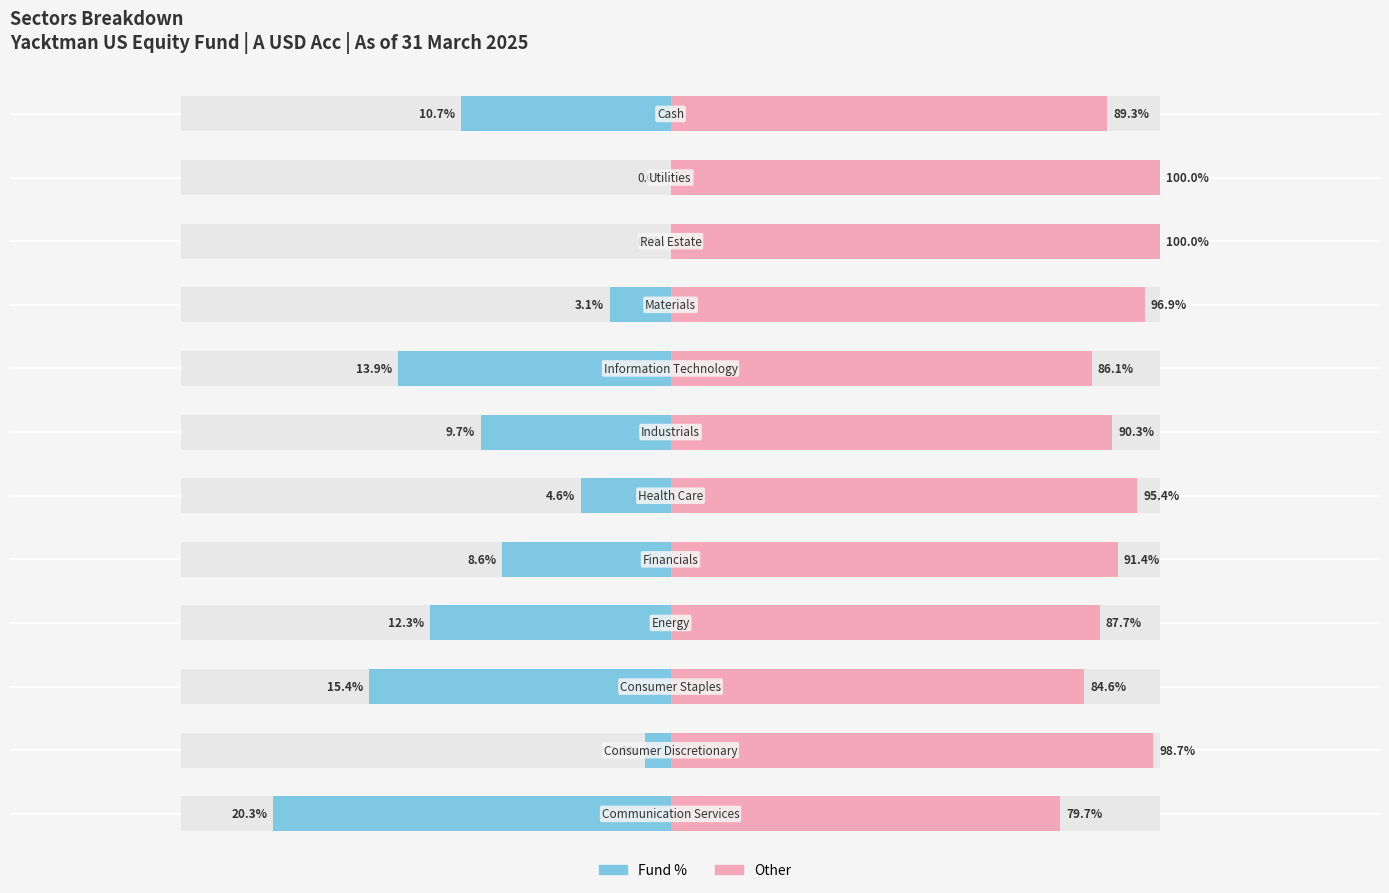

How many categories are shown in the chart?

12